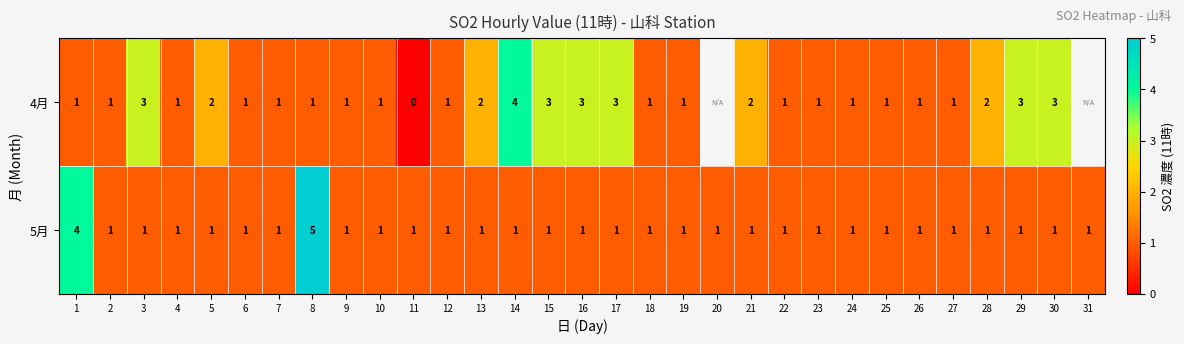

At which category is the sum across all series the highest?

8